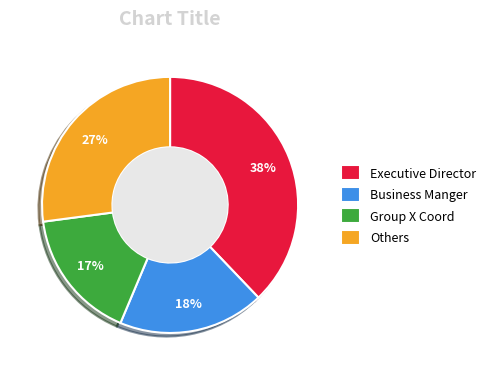

True or false: Executive Director accounts for 49% of the total.

False